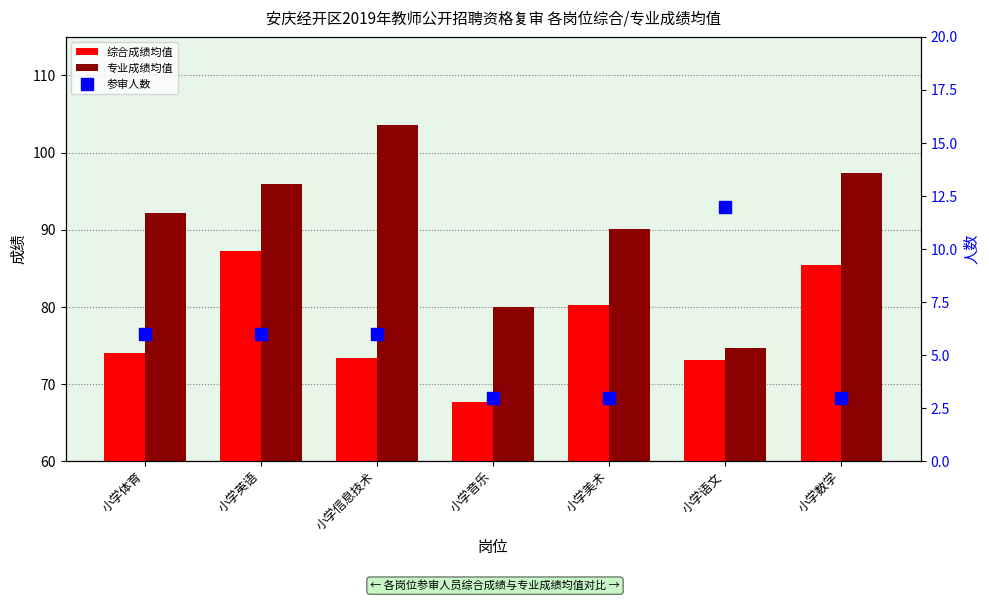

What is the value of the 参审人数 bar at the 5th from the left?

3.0